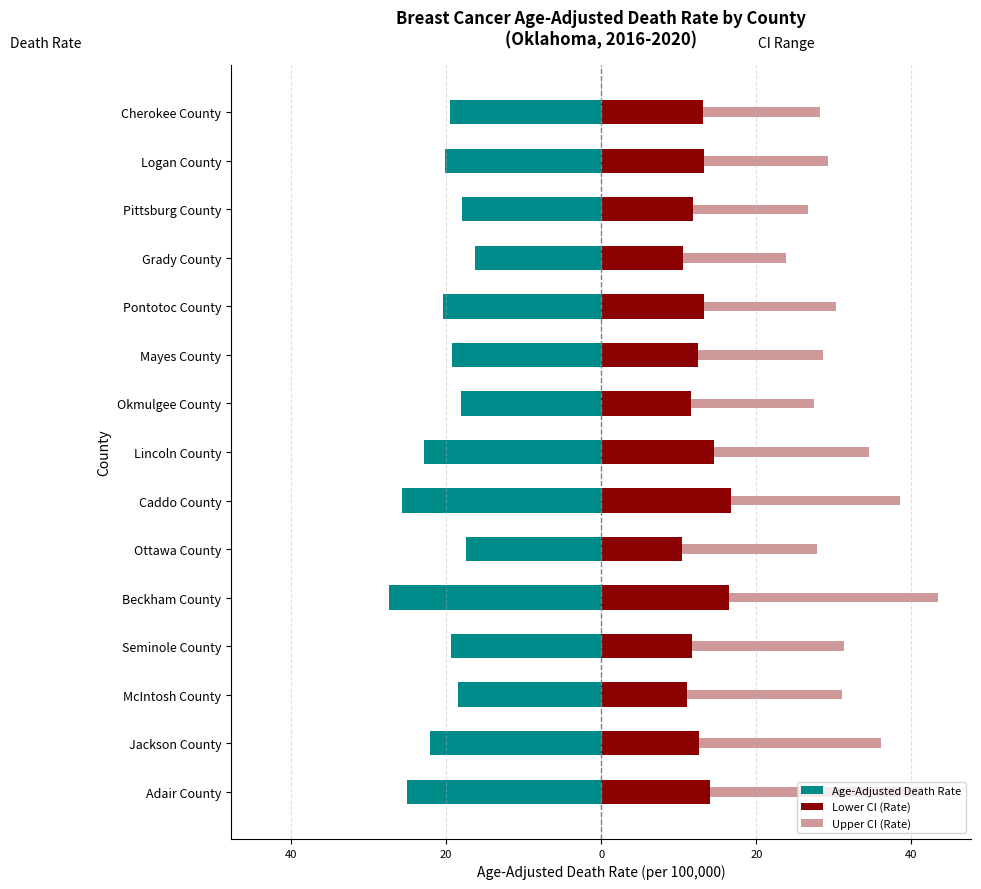

How many data points in Age-Adjusted Death Rate are above -19?

5